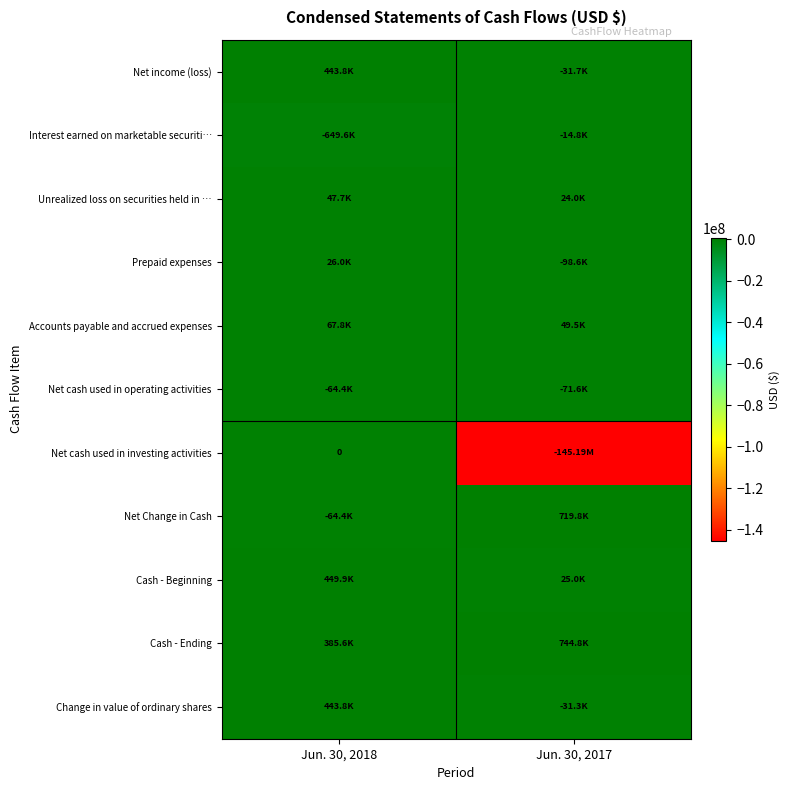

At Jun. 30, 2018, list the series in order from largest to smallest.

Cash - Beginning, Net income (loss), Change in value of ordinary shares, Cash - Ending, Accounts payable and accrued expenses, Unrealized loss on securities held in …, Prepaid expenses, Net cash used in investing activities, Net cash used in operating activities, Net Change in Cash, Interest earned on marketable securiti…